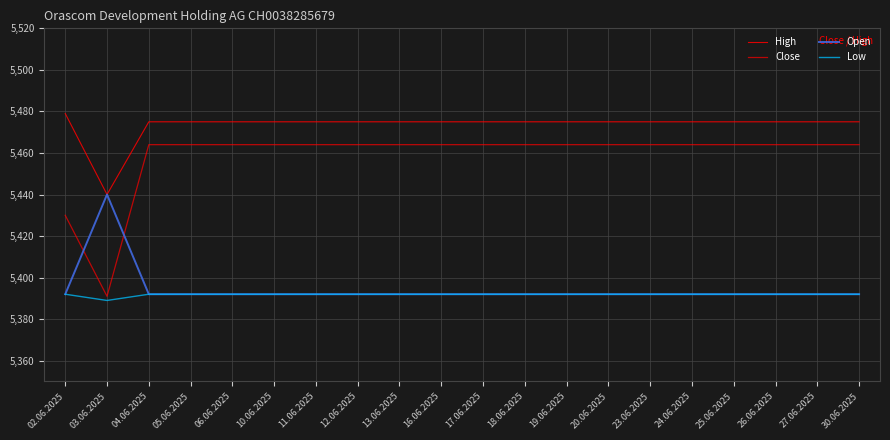

Reading left to right, extract all data points from this chart.

High: 5479	5440	5475	5475	5475	5475	5475	5475	5475	5475	5475	5475	5475	5475	5475	5475	5475	5475	5475	5475
Close: 5430	5391	5464	5464	5464	5464	5464	5464	5464	5464	5464	5464	5464	5464	5464	5464	5464	5464	5464	5464
Open: 5392	5440	5392	5392	5392	5392	5392	5392	5392	5392	5392	5392	5392	5392	5392	5392	5392	5392	5392	5392
Low: 5392	5389	5392	5392	5392	5392	5392	5392	5392	5392	5392	5392	5392	5392	5392	5392	5392	5392	5392	5392